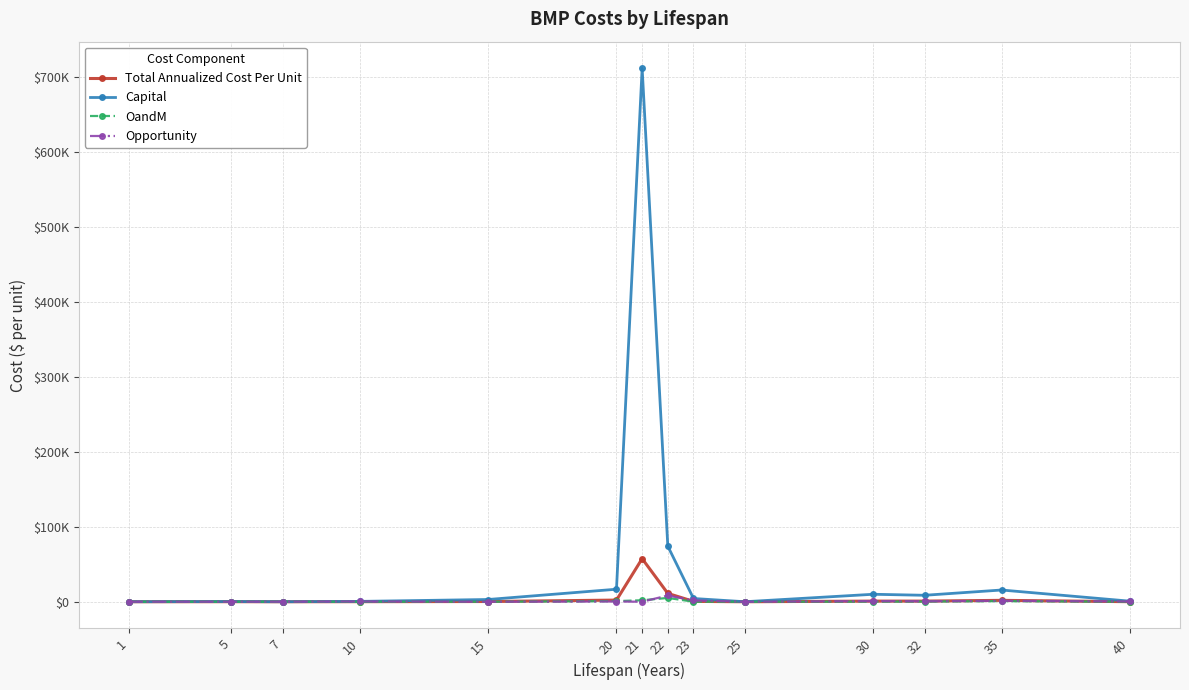

Is the value of OandM at 1 greater than the value of Total Annualized Cost Per Unit at 1?

No